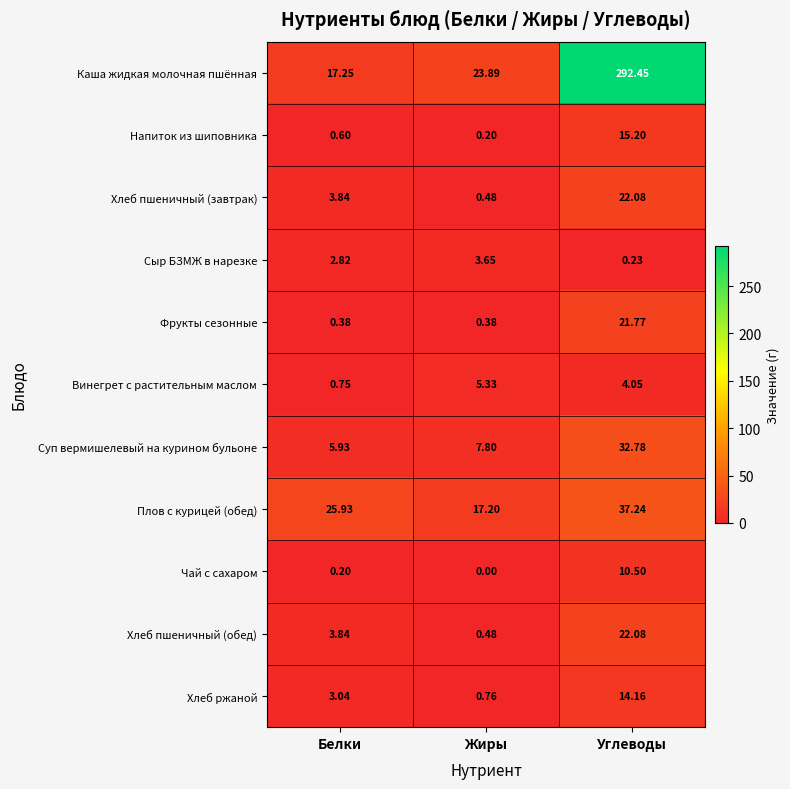

Which category has the lowest value in the Чай с сахаром series?

Жиры